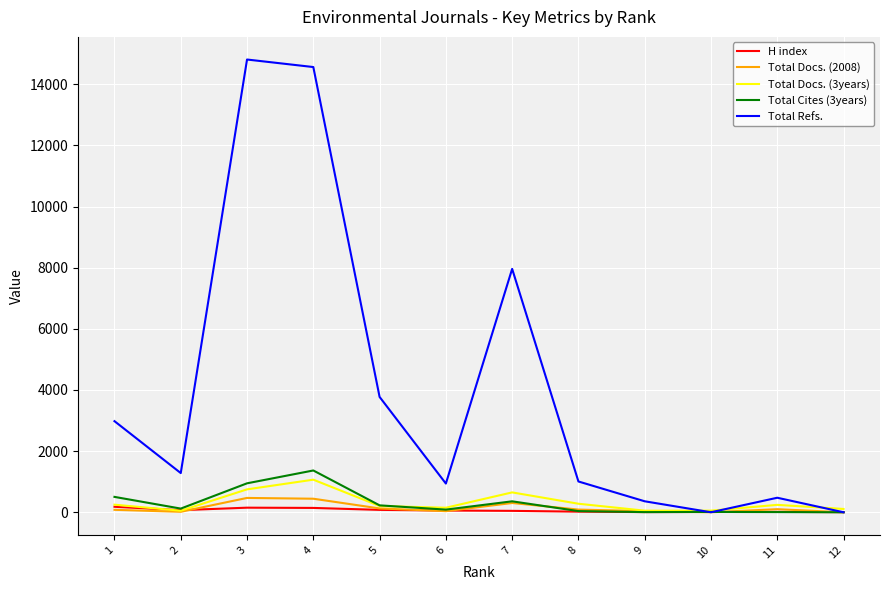

Which series has the largest total across all categories?

Total Refs.